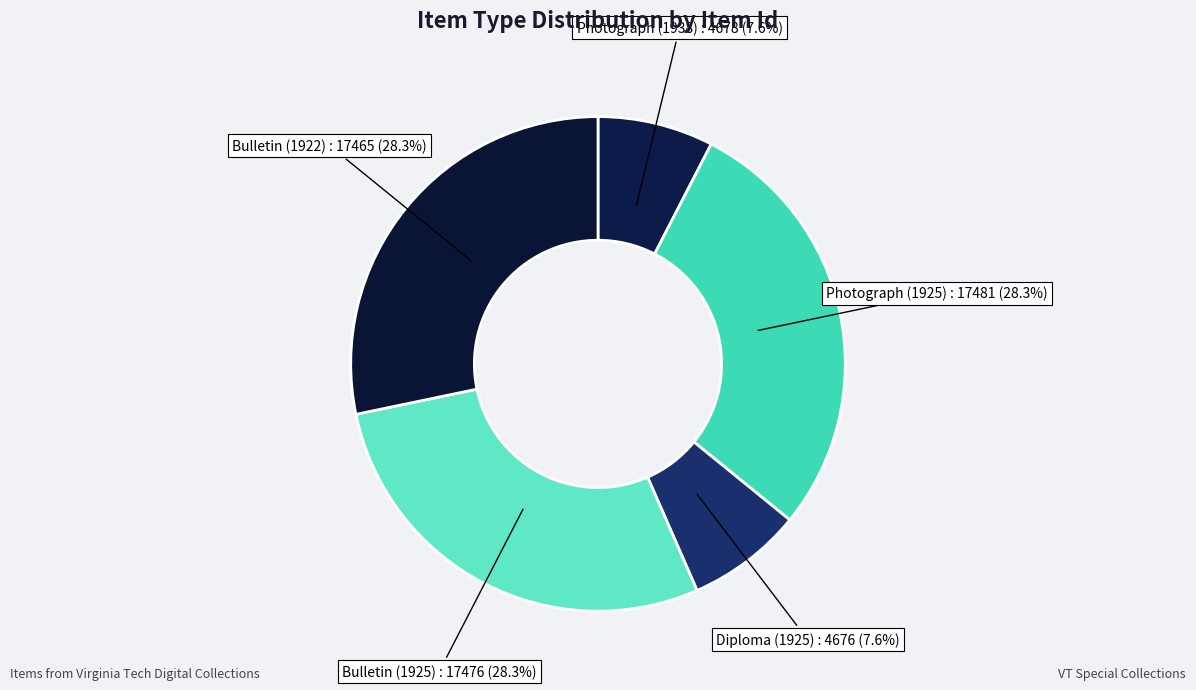

Is the sum of Diploma (1925) and Photograph (1938) greater than half?

No